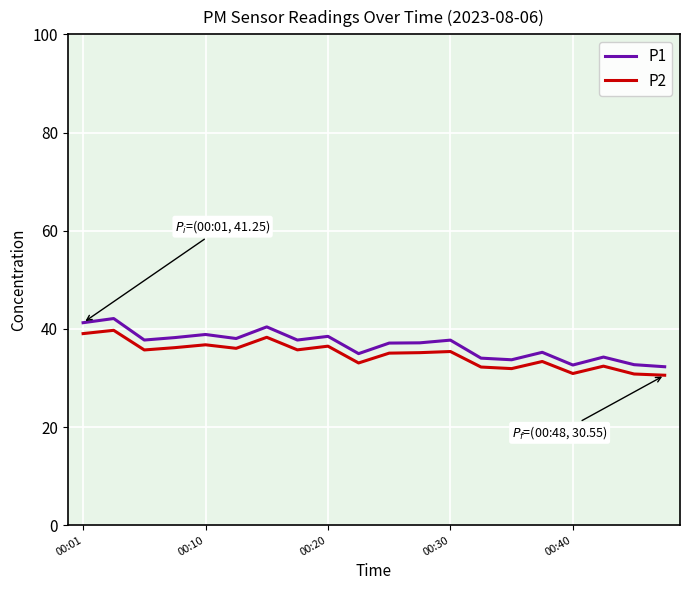

What is the highest value of the P1 series?

42.1